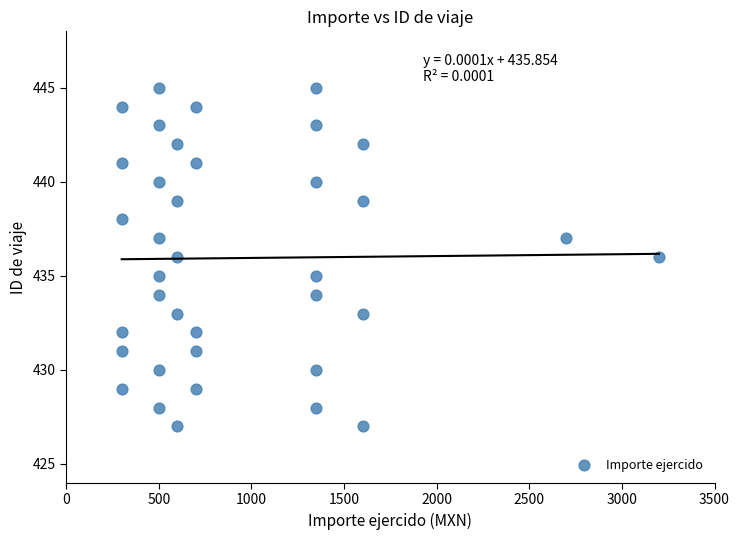

What is the range of X values (max minus min)?

2900